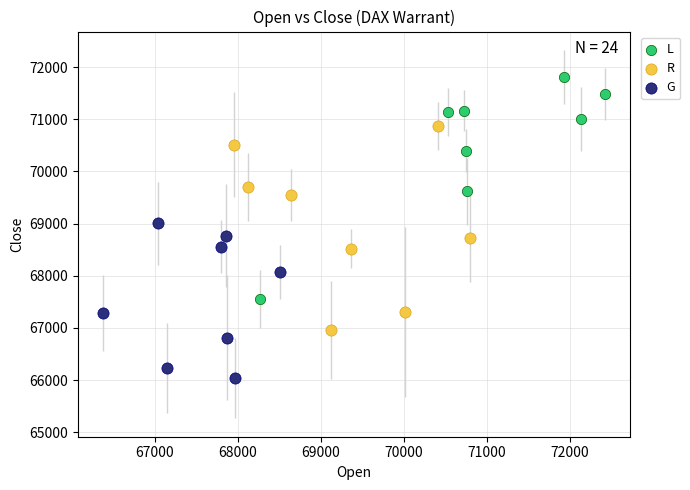

Which series reaches the maximum Y coordinate?

L